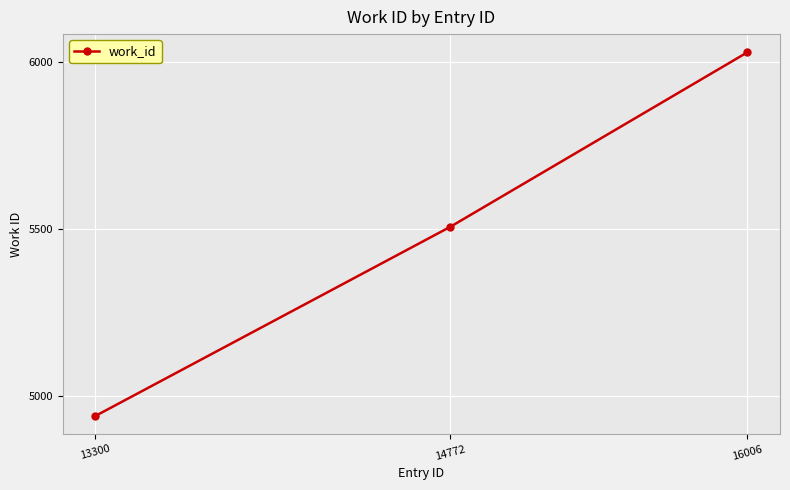

What is the sum of all values?

16472